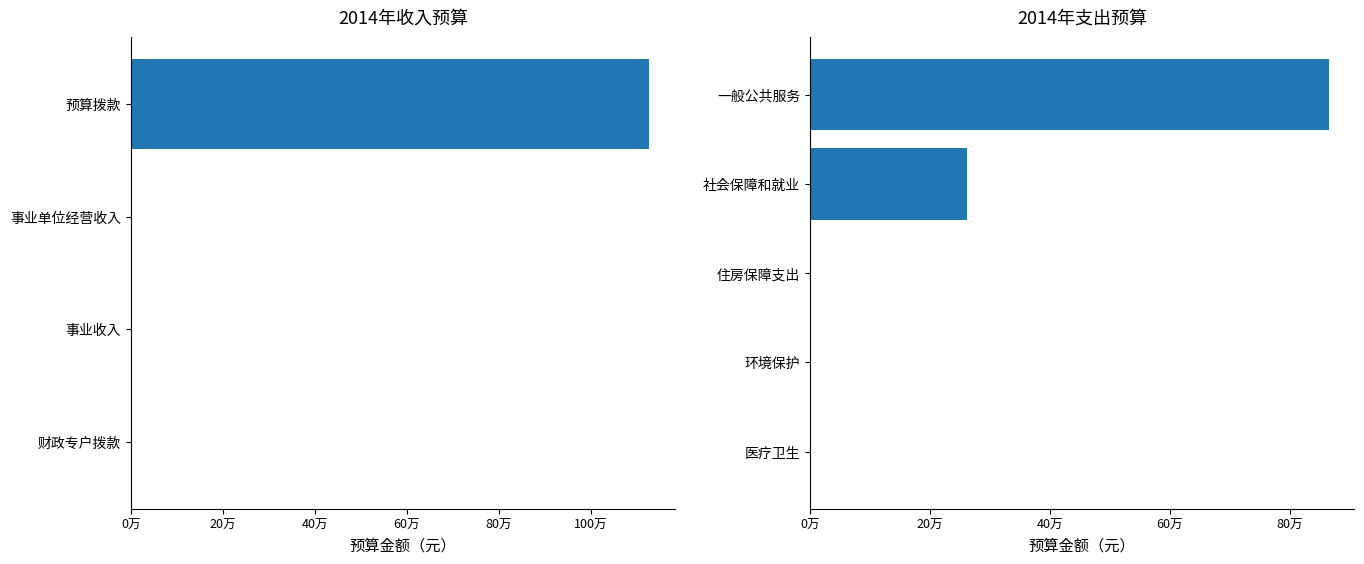

Is it true that 本年支出 equals 409375 at 0?

False